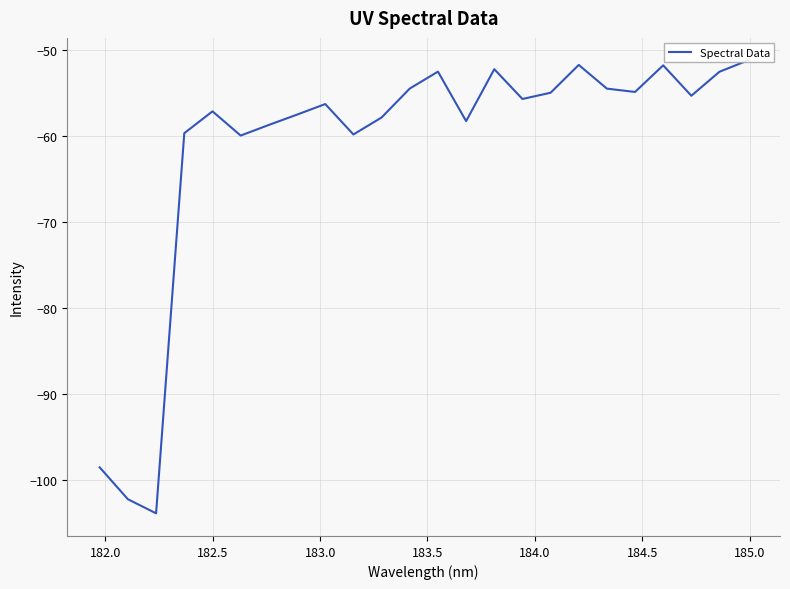

What is the difference between the second highest and minimum values?

52.1